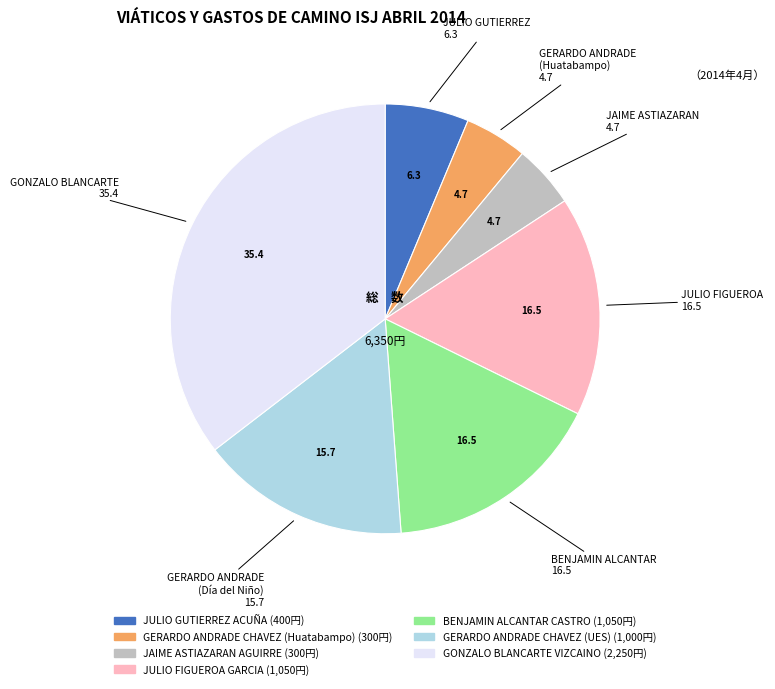

Is the sum of JULIO FIGUEROA GARCIA and BENJAMIN ALCANTAR CASTRO greater than half?

No